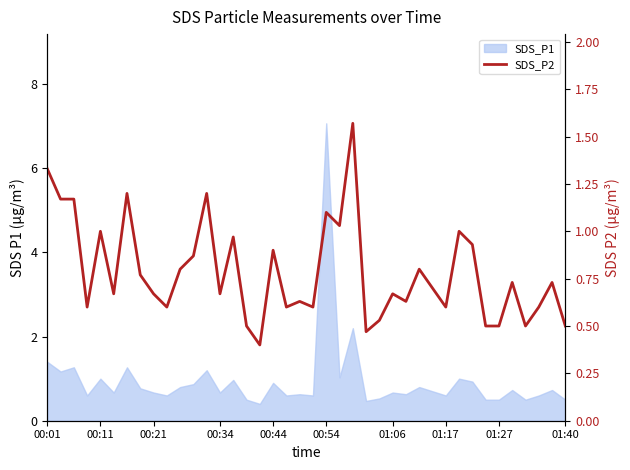

What is the average value?

0.8